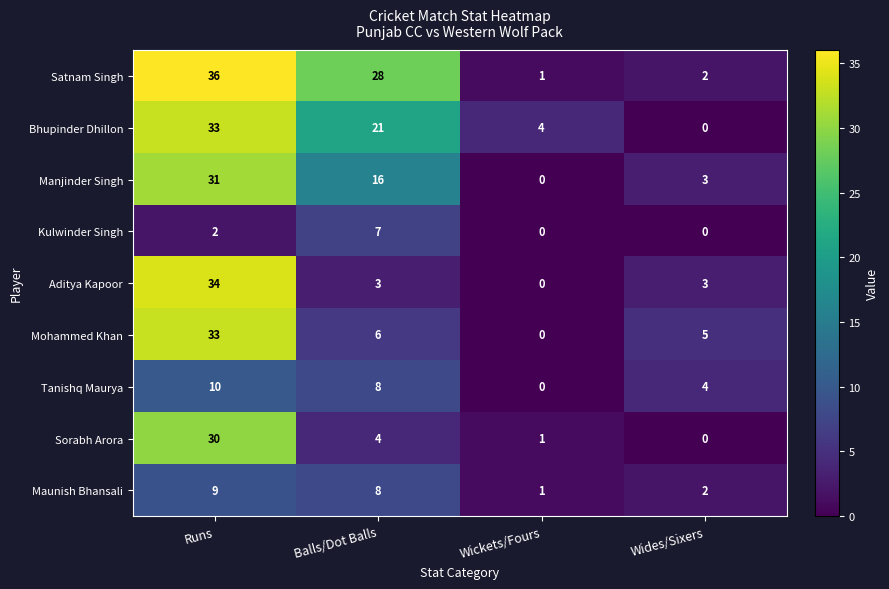

At which label is Manjinder Singh closest to 15?

Balls/Dot Balls